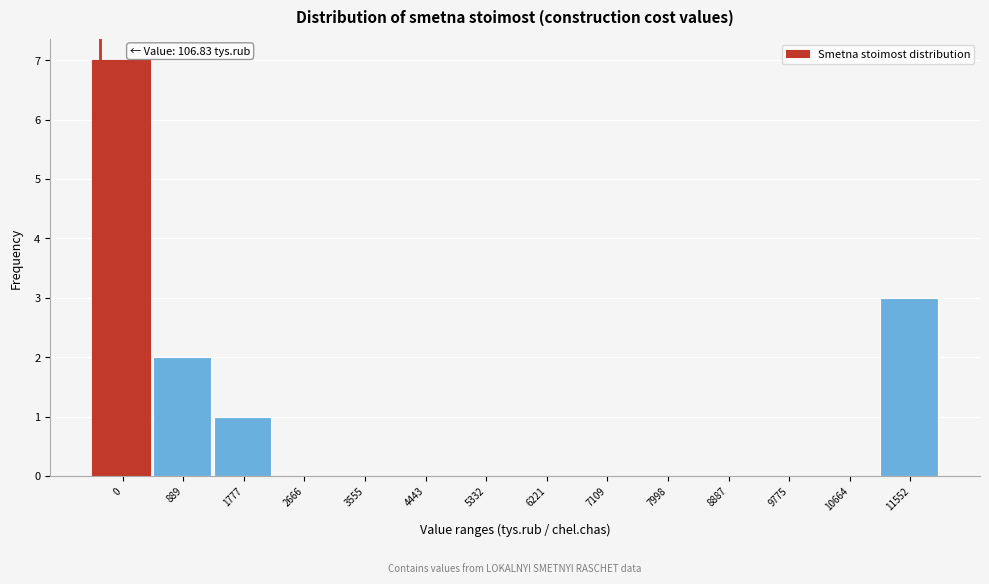

Reading left to right, what are all the values shown in this chart?

0=7	889=2	1777=1	2666=0	3555=0	4443=0	5332=0	6221=0	7109=0	7998=0	8887=0	9775=0	10664=0	11552=3